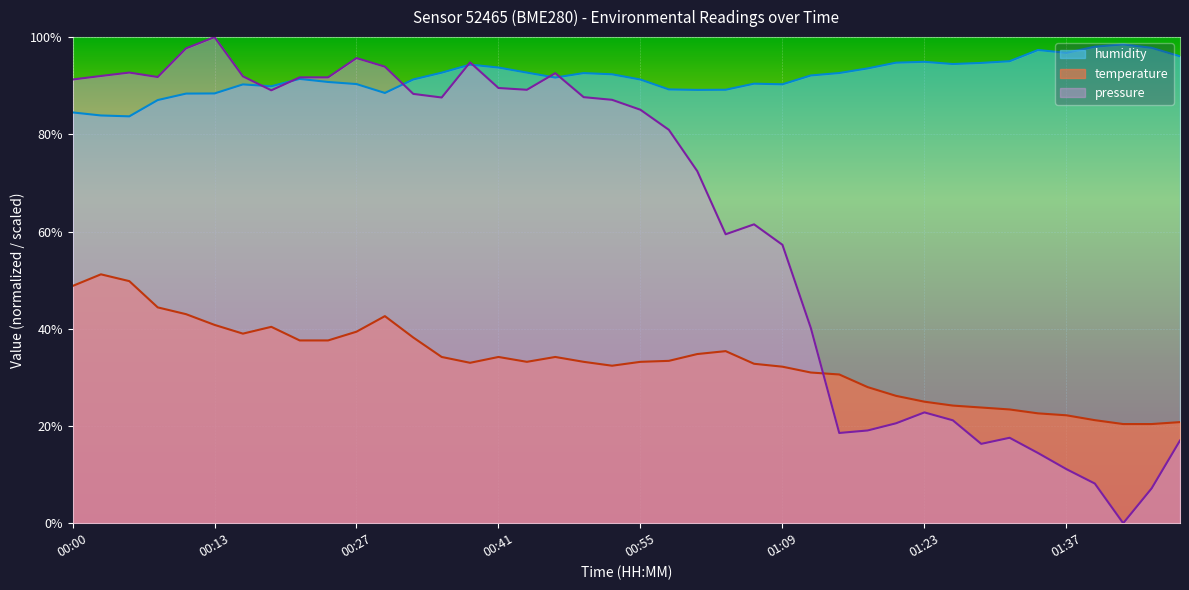

What is the total value across all series at 01:37?

130.1